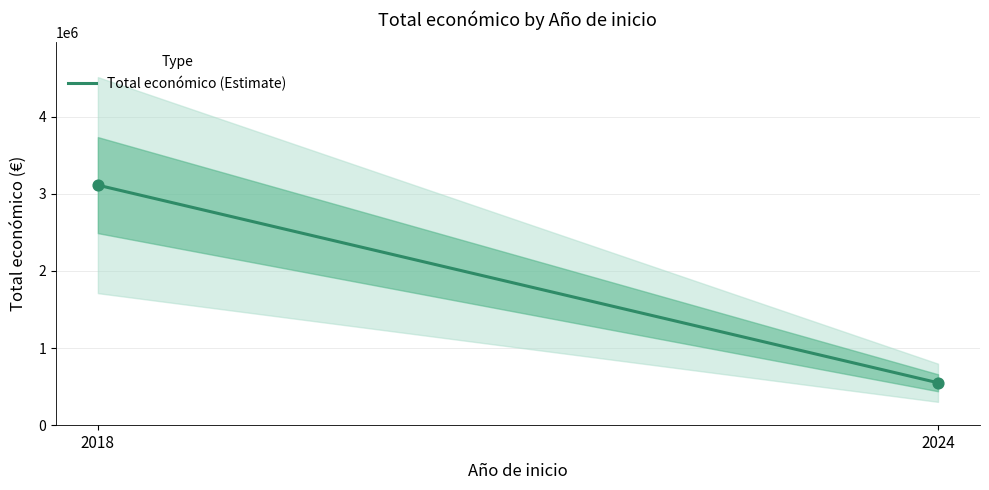

What is the average X value?

2021